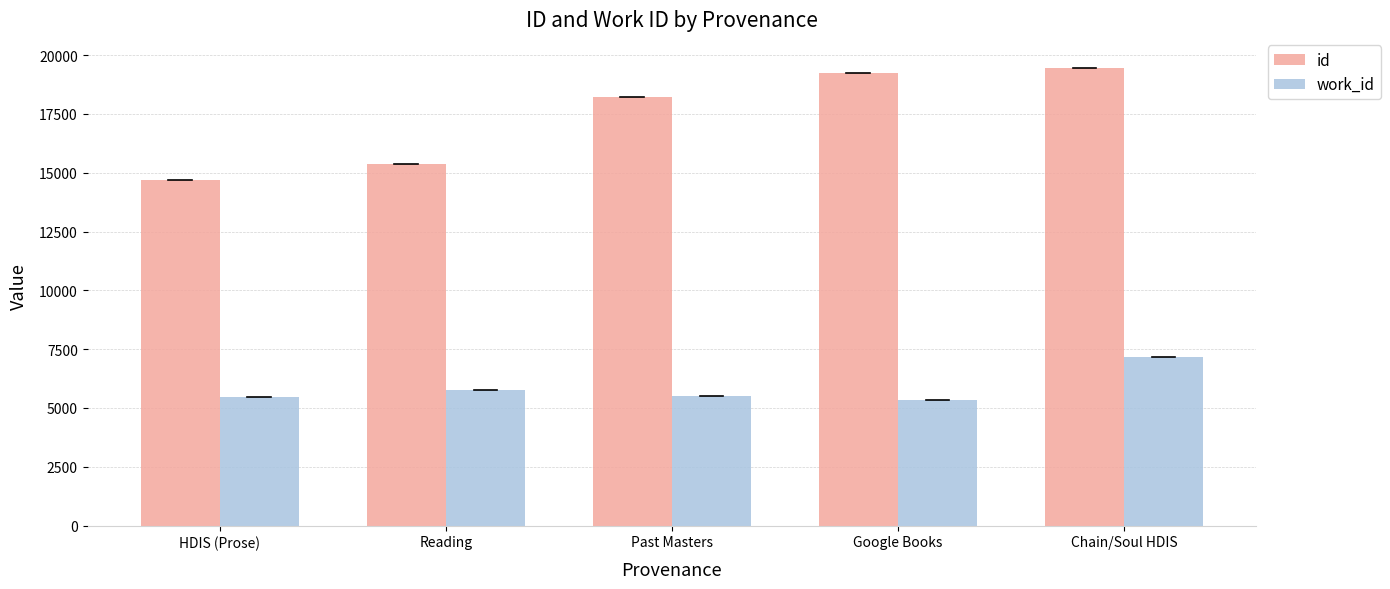

Does the chart contain stacked bars?

No